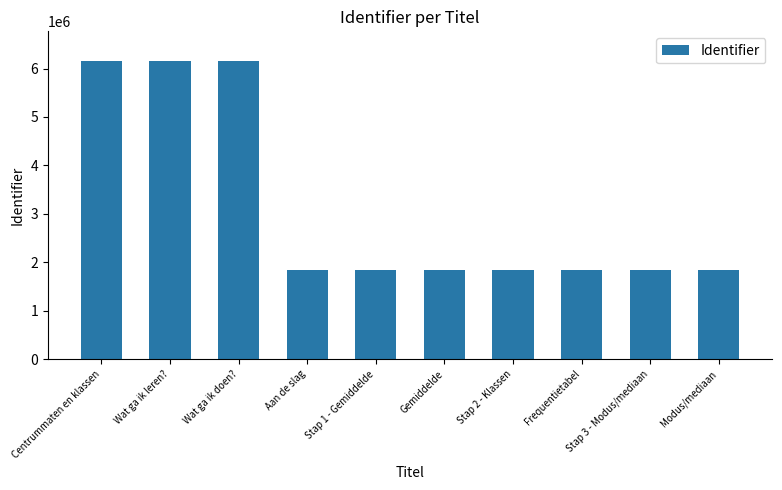

What is the ratio of the value at Modus/mediaan to the value at Aan de slag?

1.0